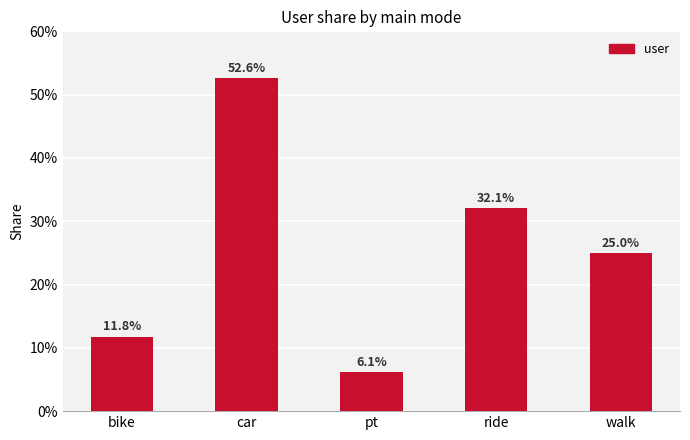

What is the value of the 4th bar from the left?

0.3